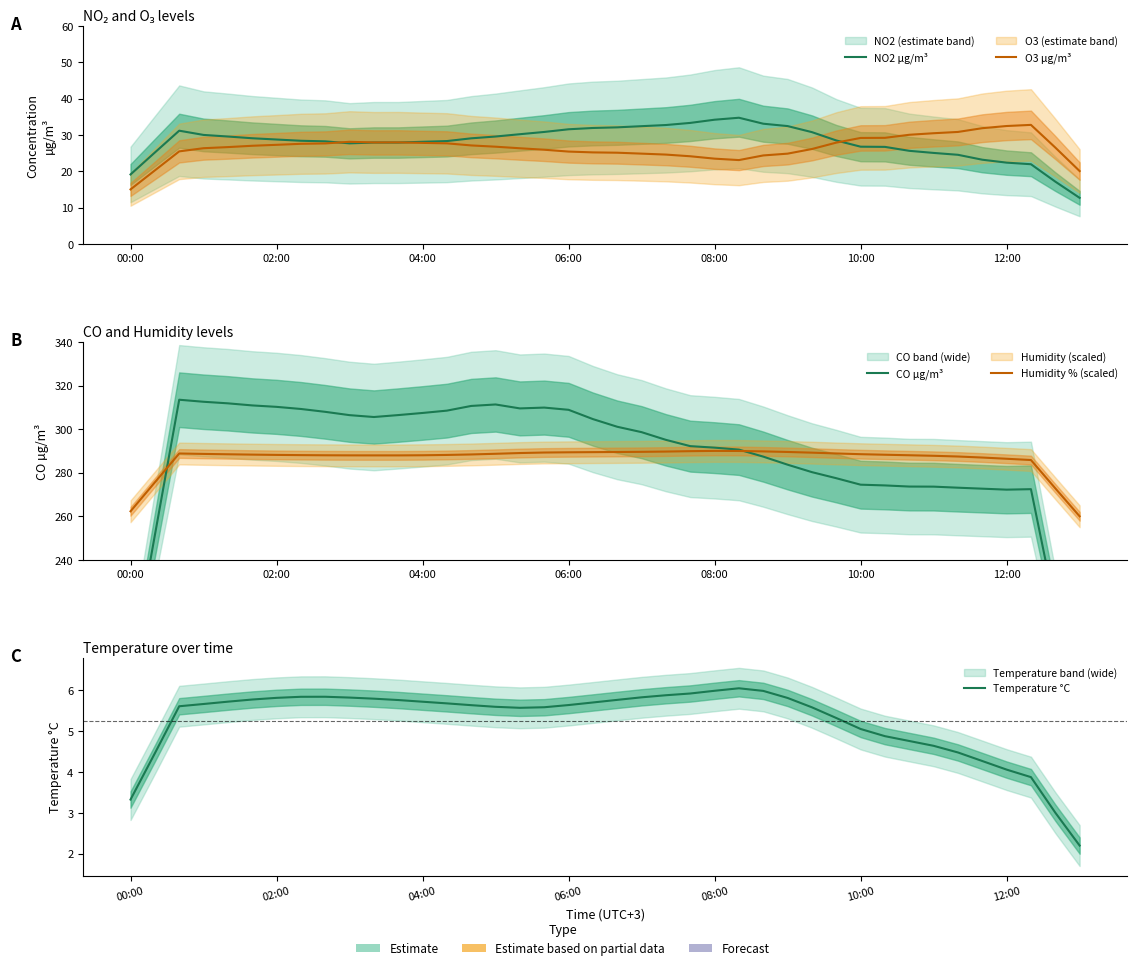

Which series has the largest total across all categories?

CO µg/m³